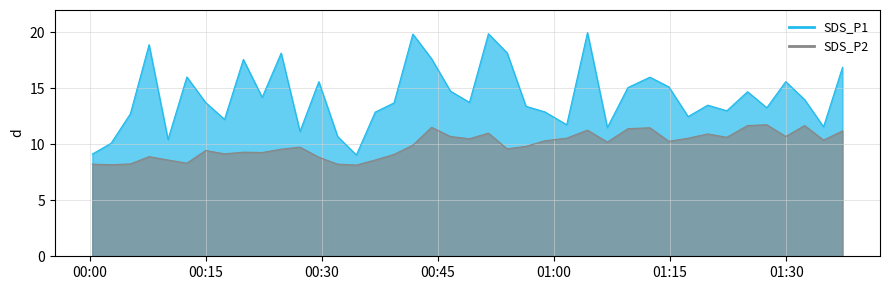

What is the total value across all series at 2021/07/11 00:49:04?

24.2